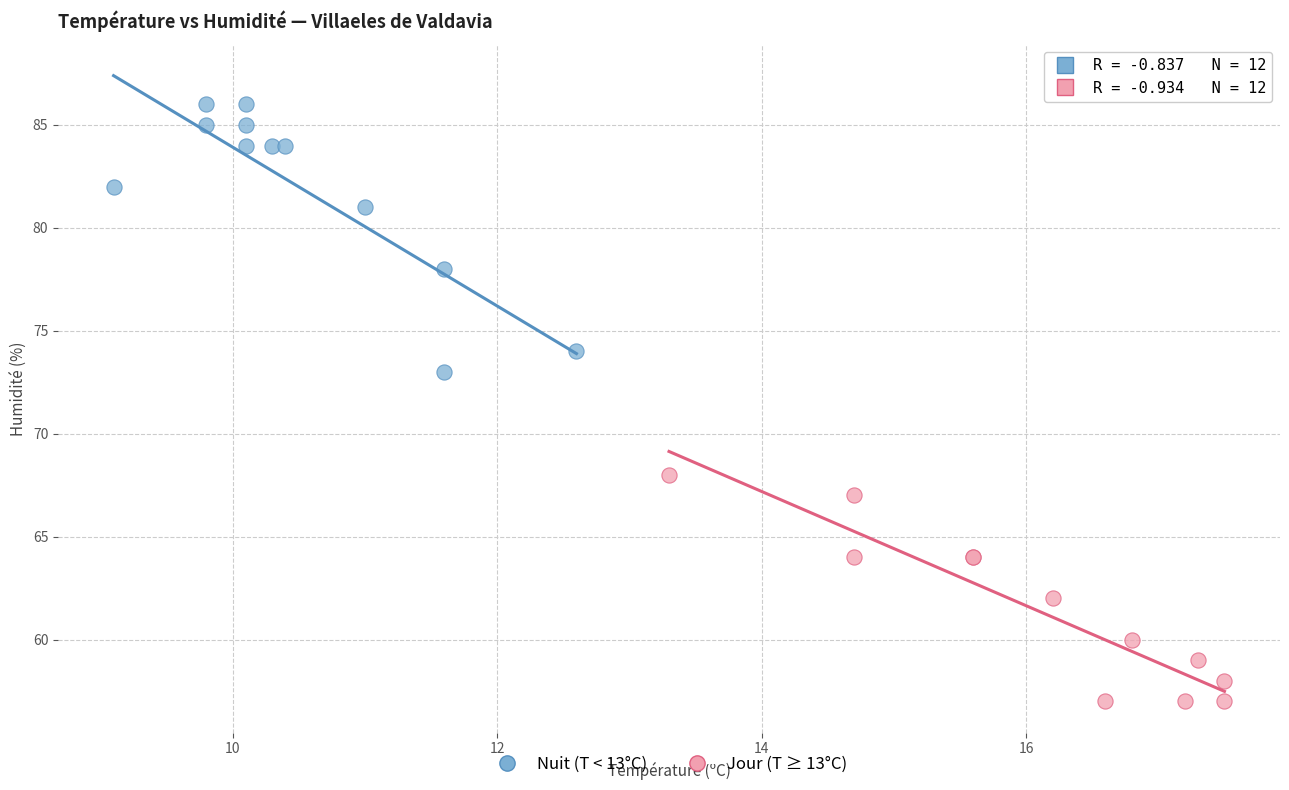

What are all the series names shown in the legend?

Nuit (T < 13°C), Jour (T ≥ 13°C)